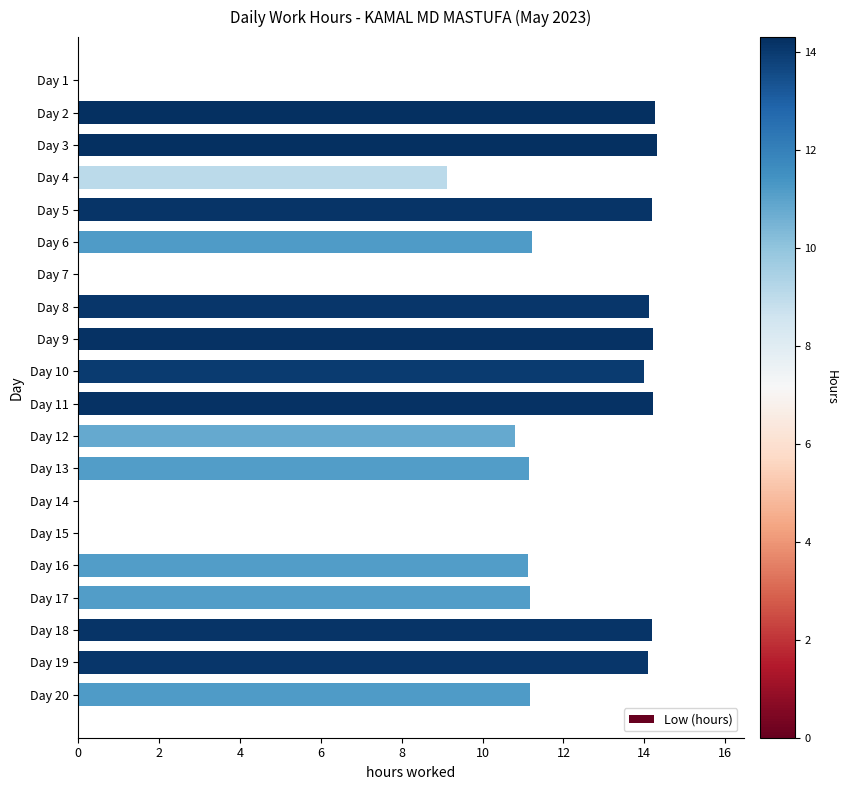

Which has a higher value, Day 13 or Day 3?

Day 3